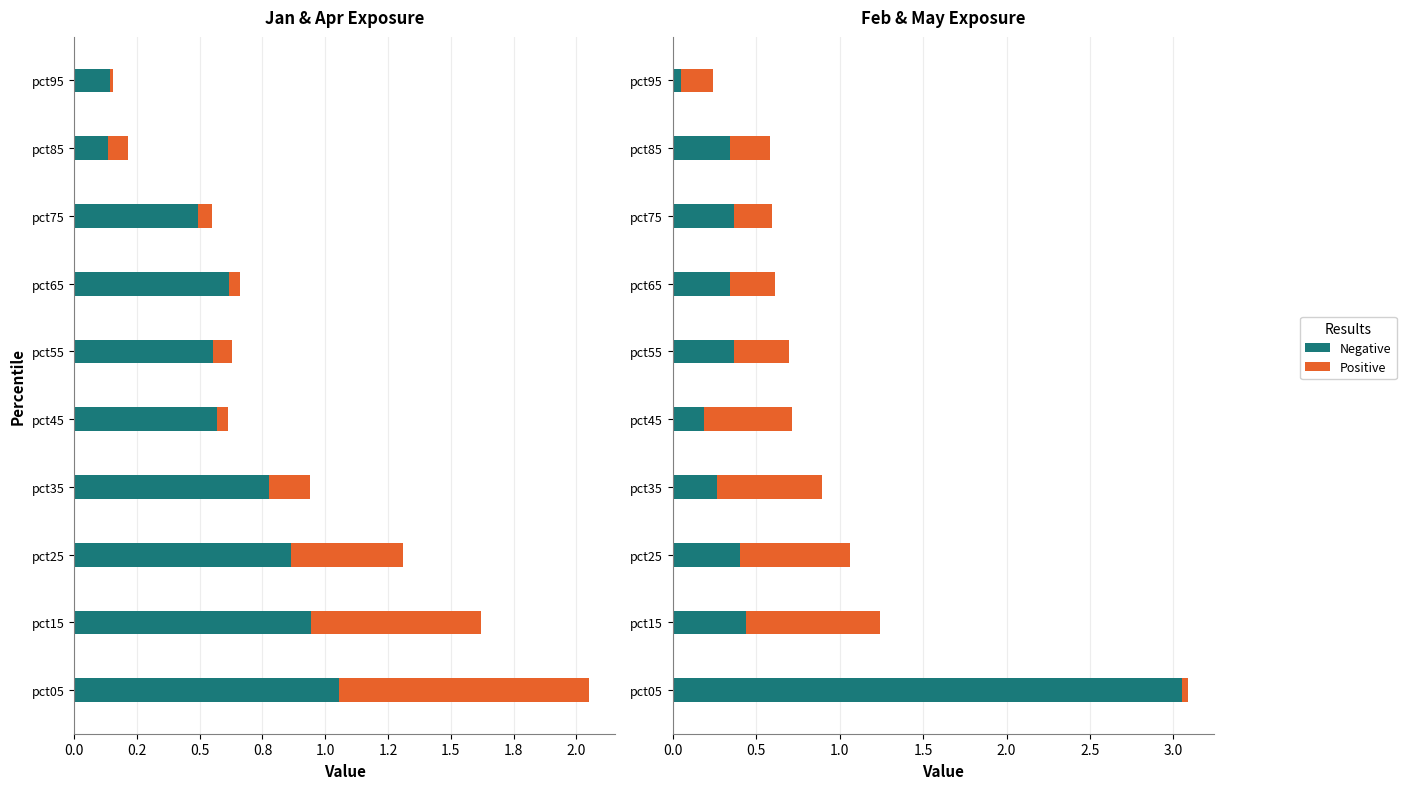

Is the value of Positive at pct95 greater than the value of Negative at pct85?

No